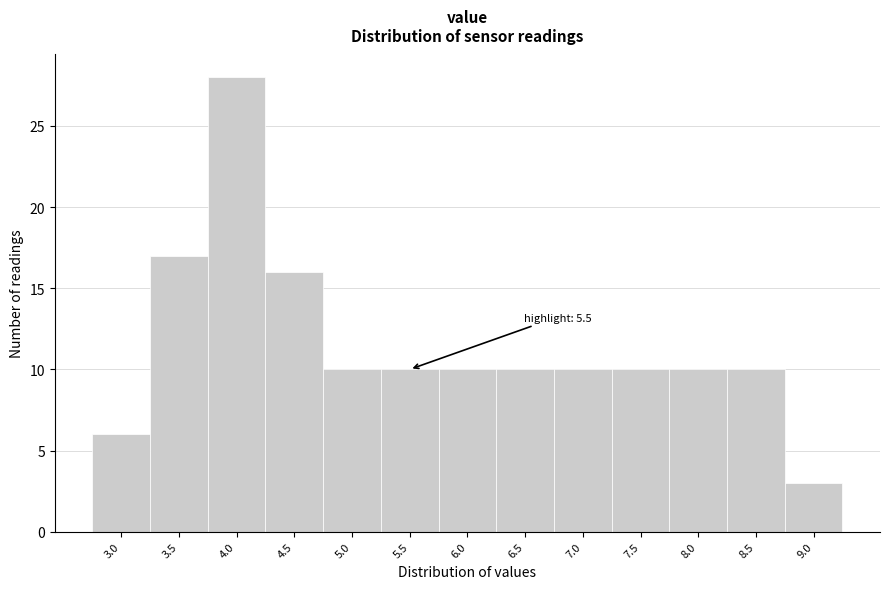

Reading right to left, extract all data points from this chart.

3	10	10	10	10	10	10	10	10	16	28	17	6